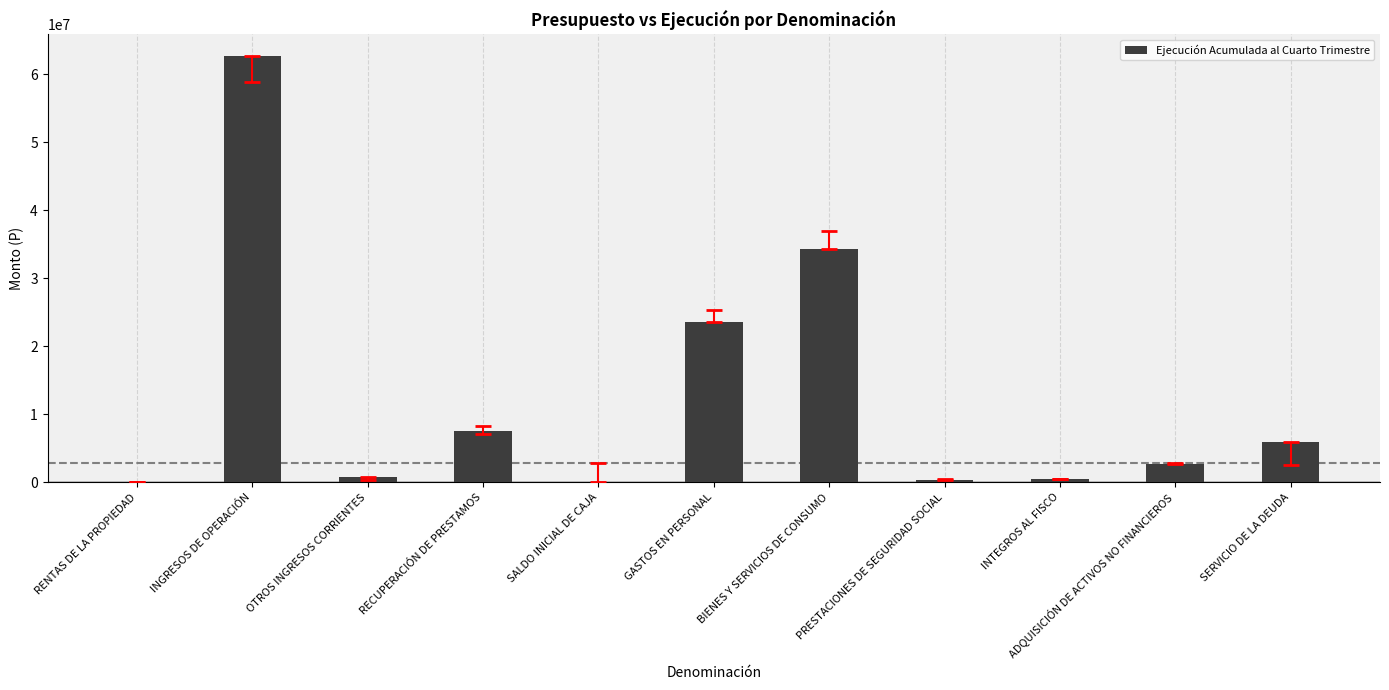

True or false: the data shows 8614087 at GASTOS EN PERSONAL.

False